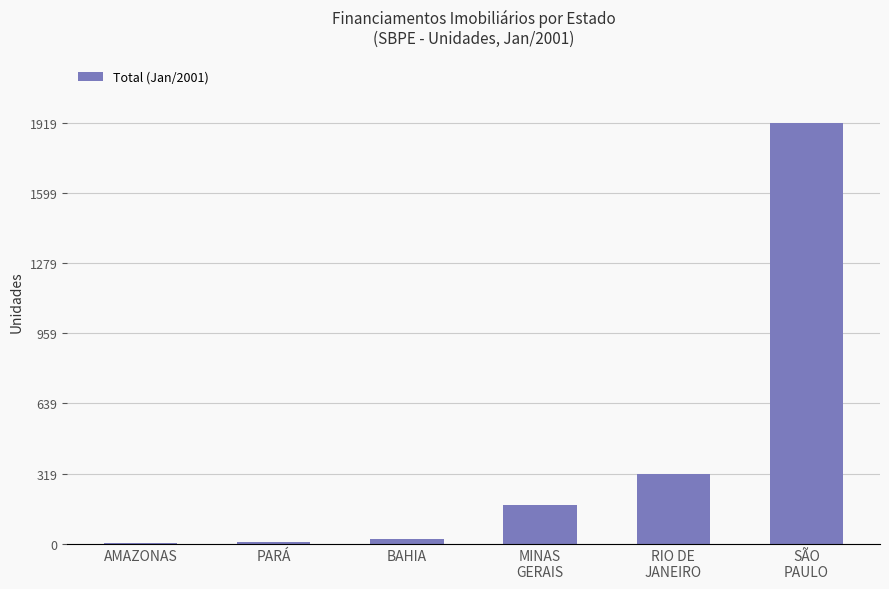

What is the greatest value displayed?

1919